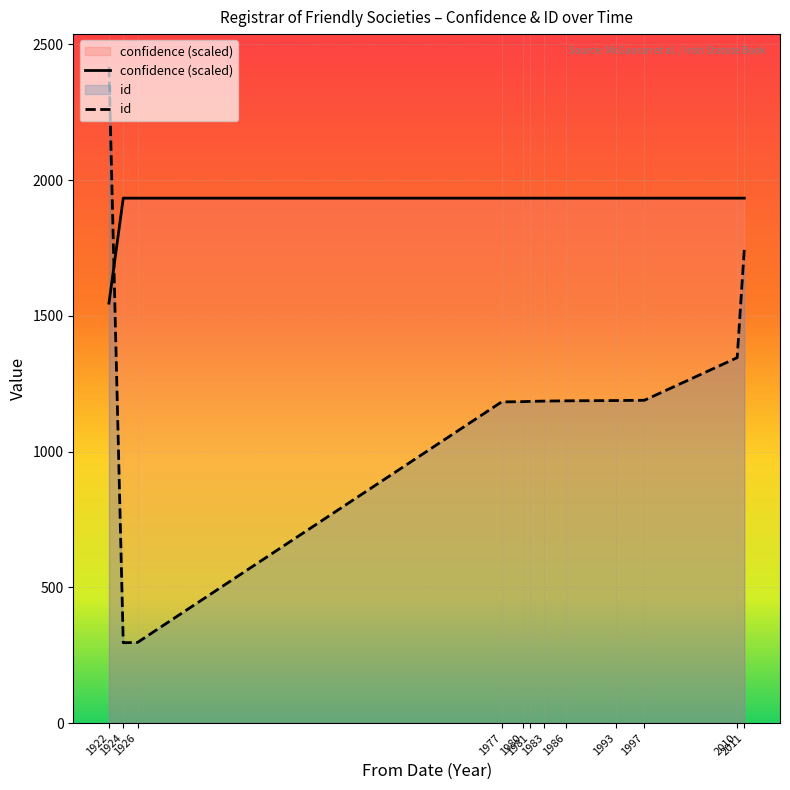

Rank the series by their maximum value, from lowest to highest.

confidence (scaled), id